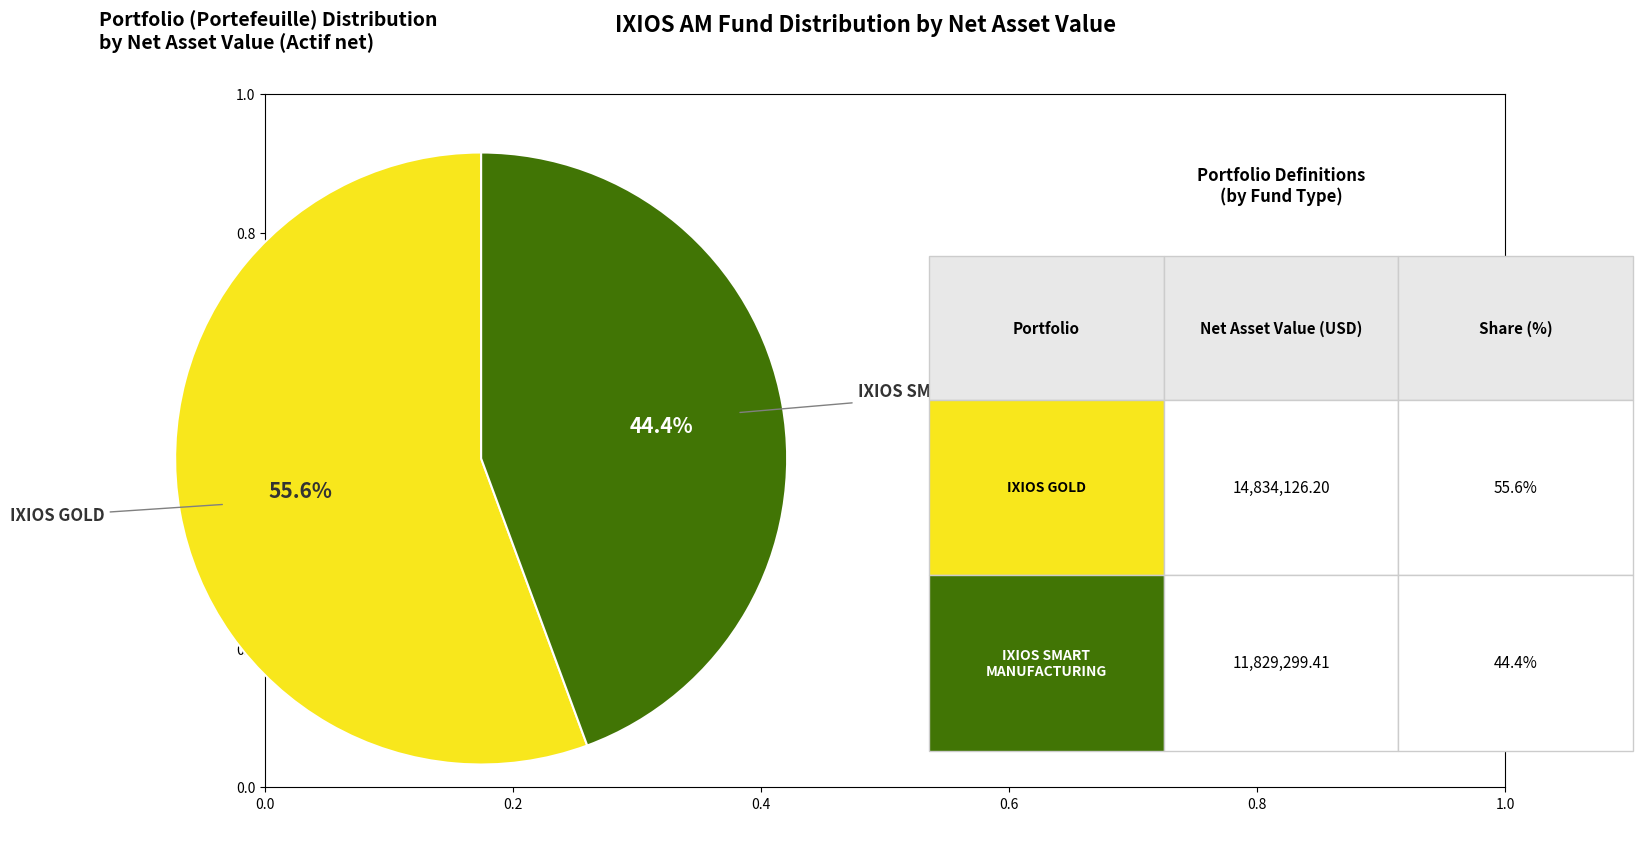

Is there any slice that represents more than half of the pie?

Yes